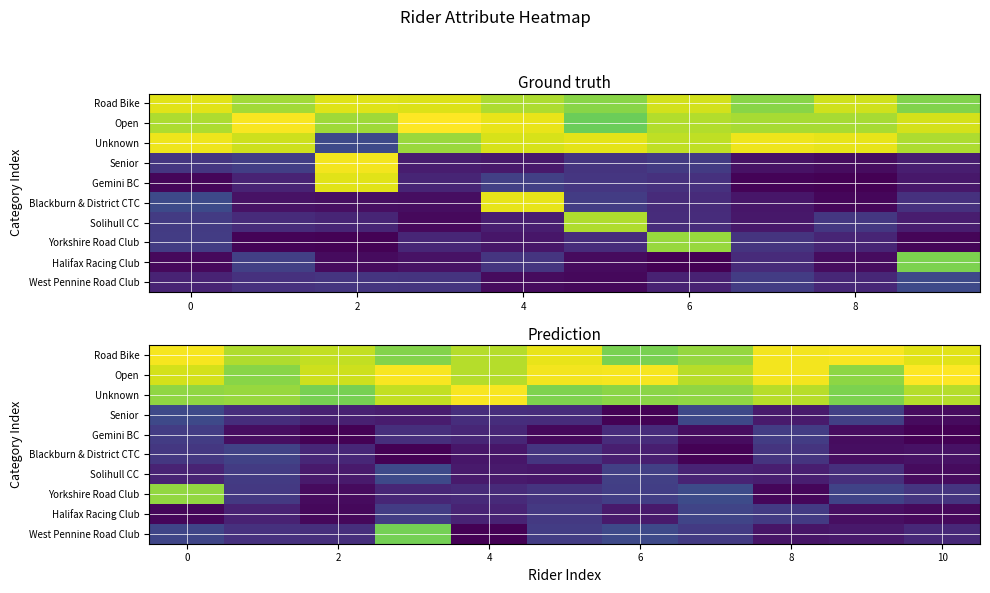

Which label corresponds to the smallest value in the chart?

10